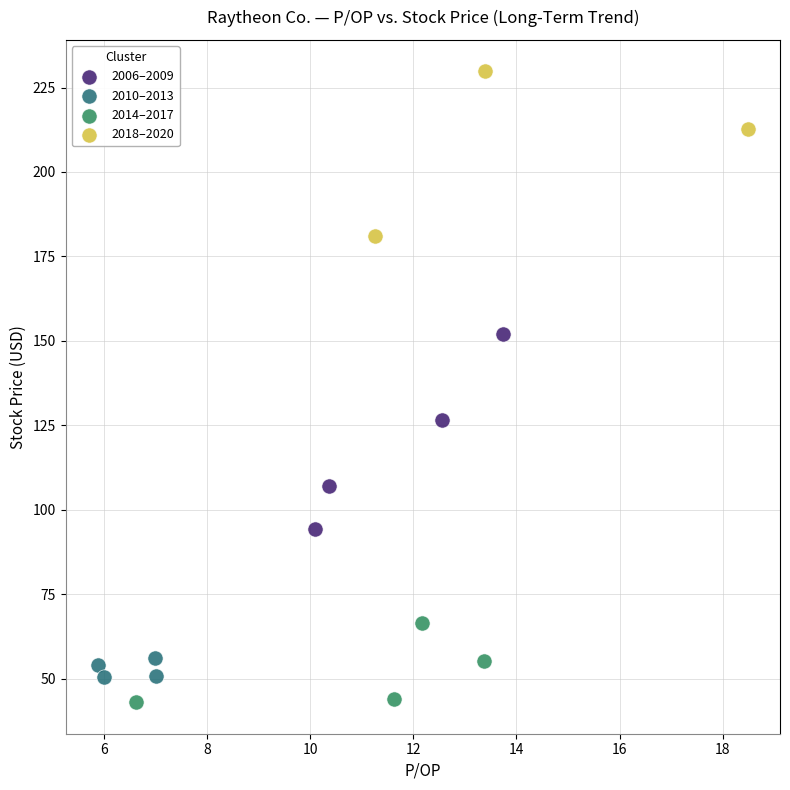

What are all the series names shown in the legend?

2006–2009, 2010–2013, 2014–2017, 2018–2020